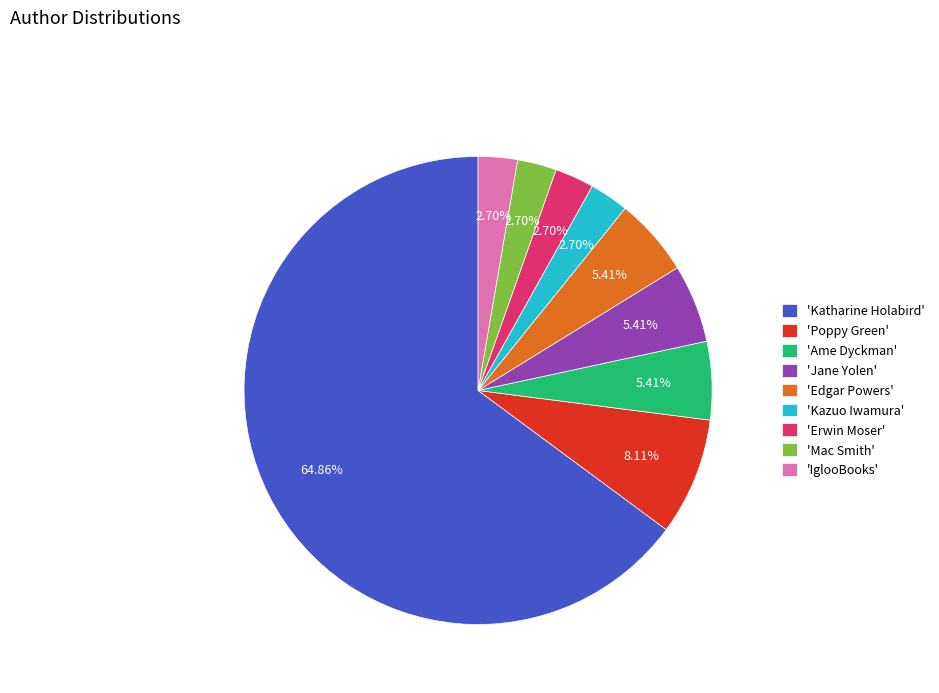

How many slices are in this pie chart?

9